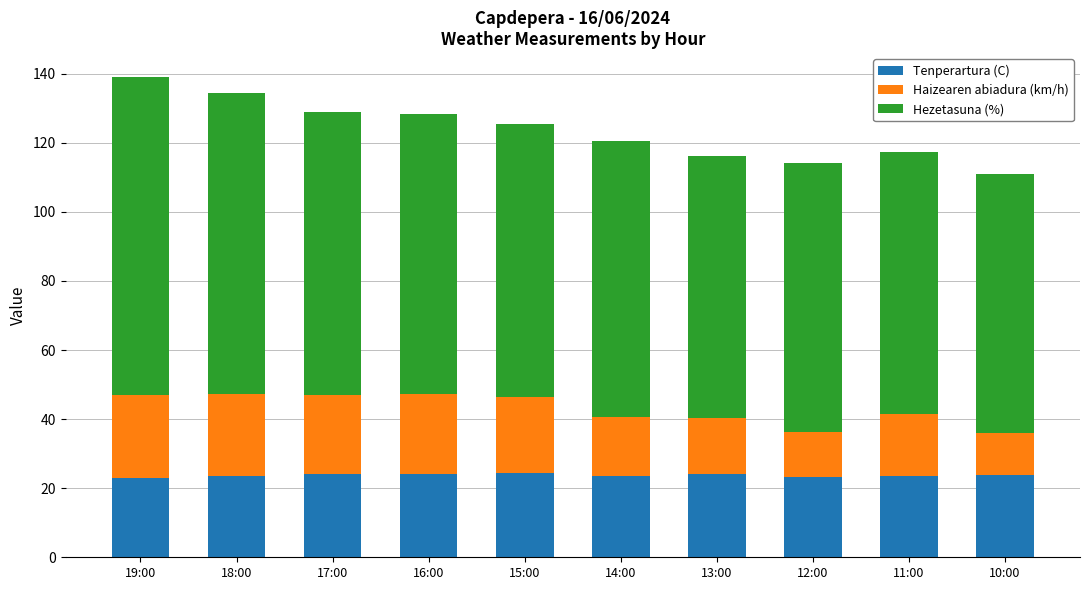

What is the highest value of the Tenperartura (C) series?

24.4